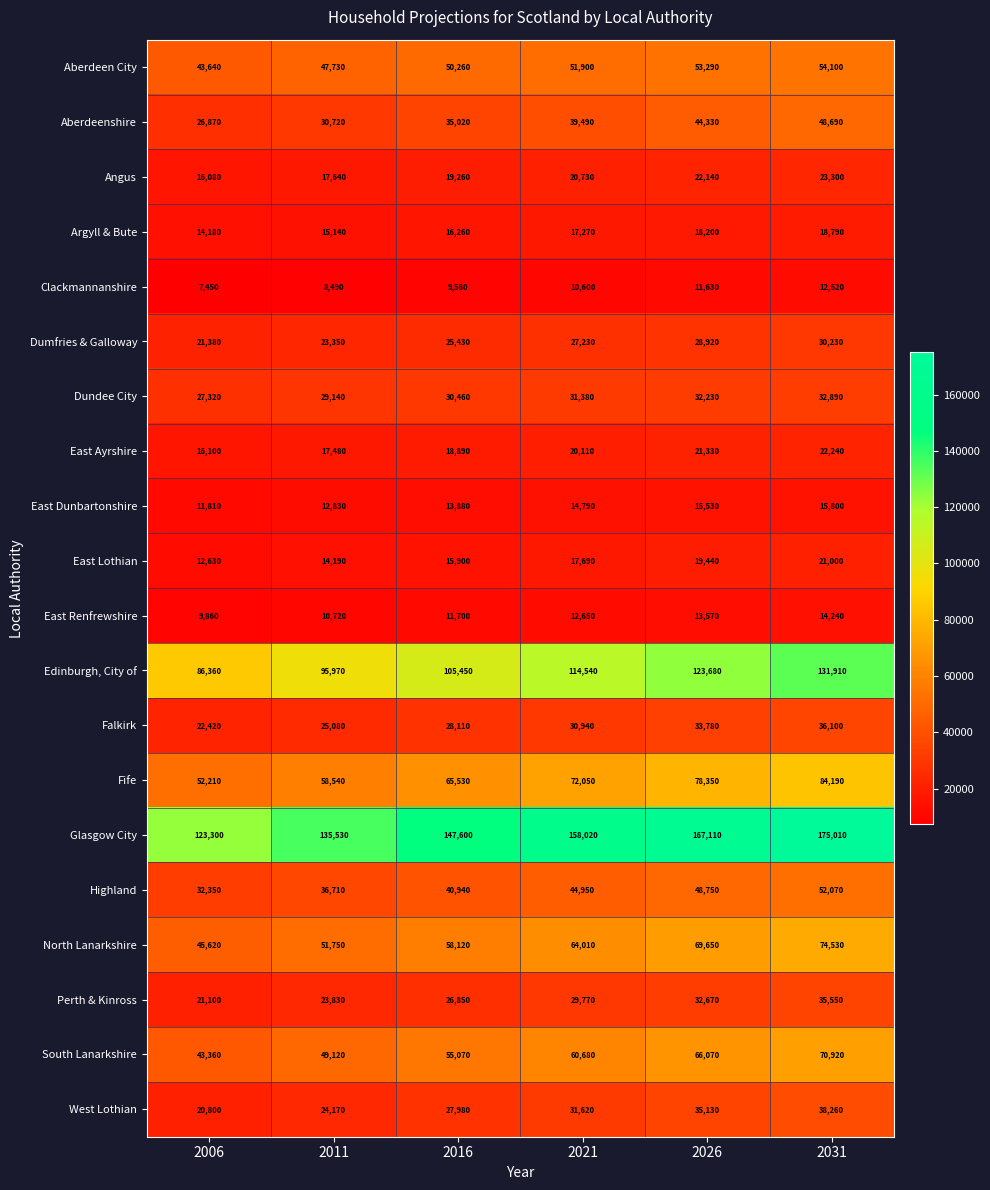

At how many categories does at least one series exceed 52273?

6